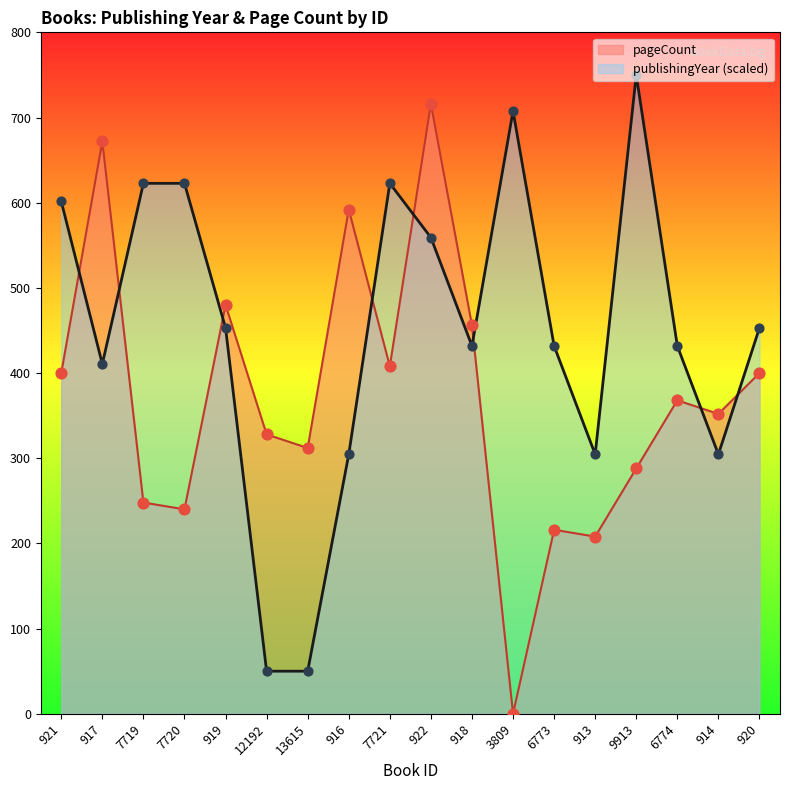

At which category is the sum across all series the highest?

922